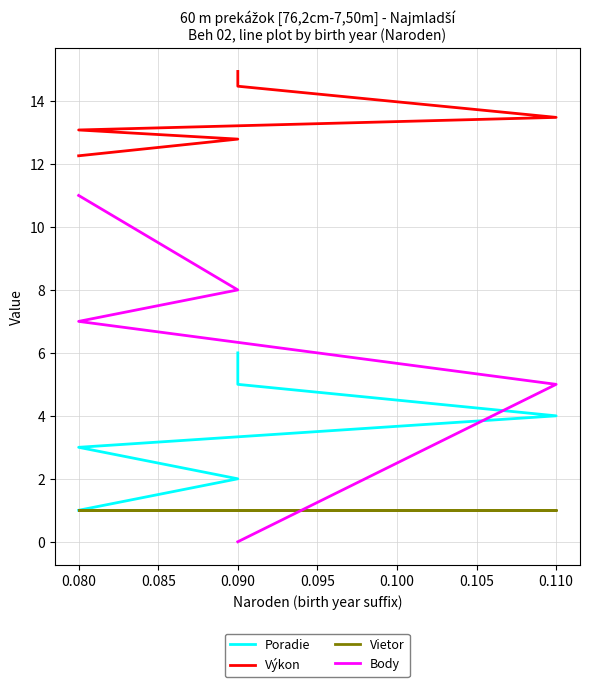

Reading right to left, list all the values displayed in this chart.

Poradie: 6.0	5.0	4.0	3.0	2.0	1.0
Výkon: 14.9	14.5	13.5	13.1	12.8	12.3
Vietor: 1.0	1.0	1.0	1.0	1.0	1.0
Body: 0.0	0.0	5.0	7.0	8.0	11.0